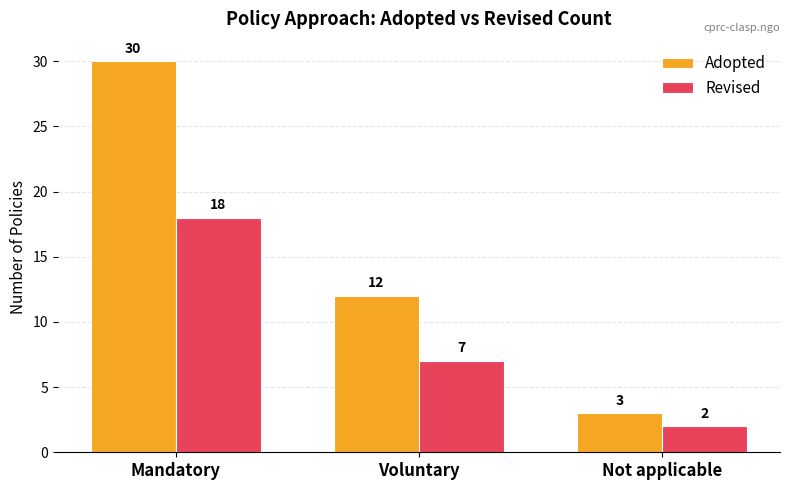

Reading right to left, transcribe all the data shown in this chart.

Adopted: 3	12	30
Revised: 2	7	18